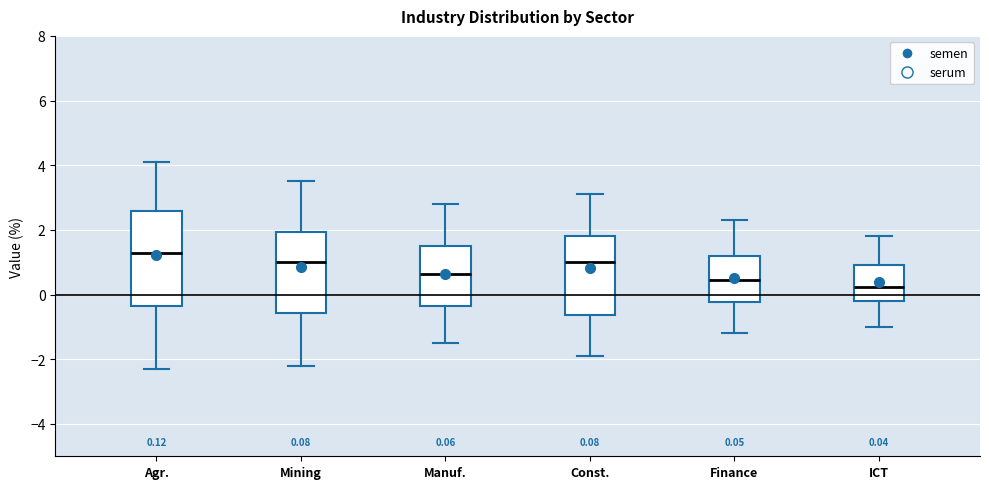

Which box's median line is the lowest?

ICT